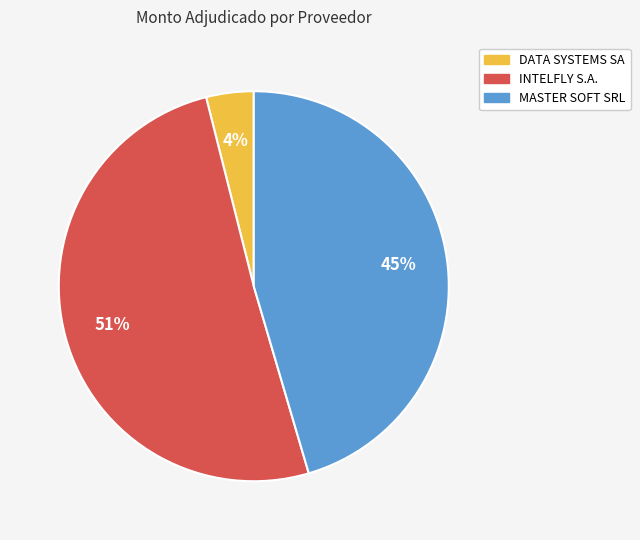

What is the ratio of the value at MASTER SOFT SRL to the value at INTELFLY S.A.?

0.9